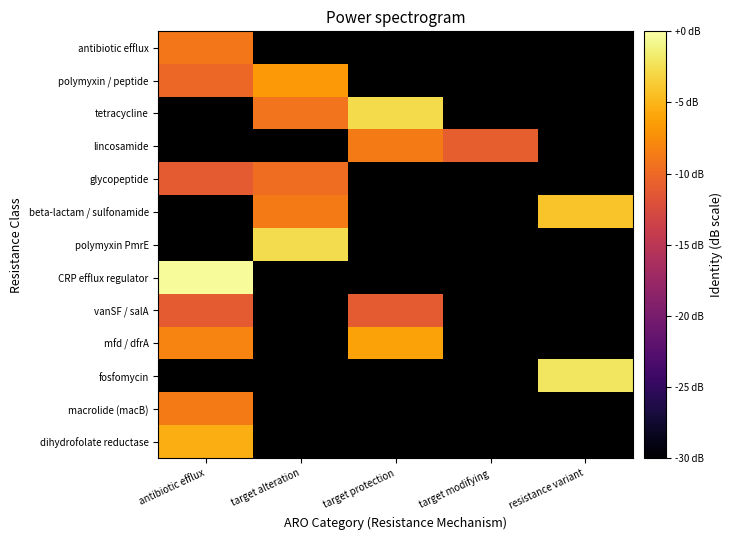

Count the number of data series in this chart.

13